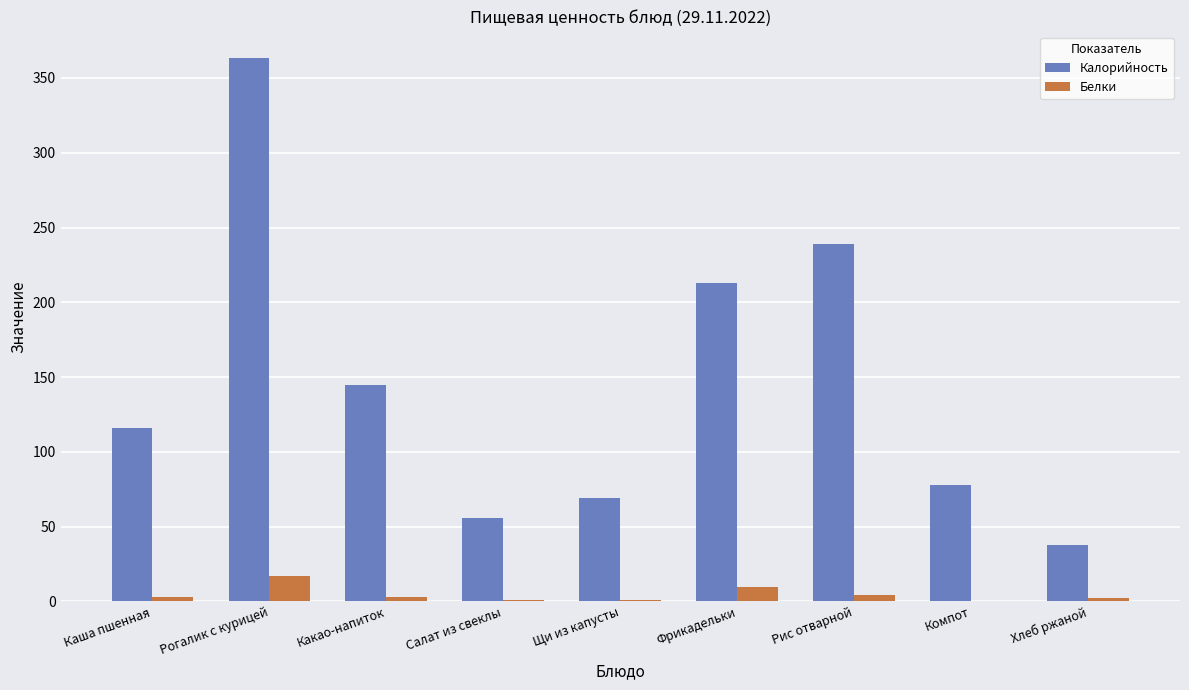

What are all the series names shown in the legend?

Калорийность, Белки